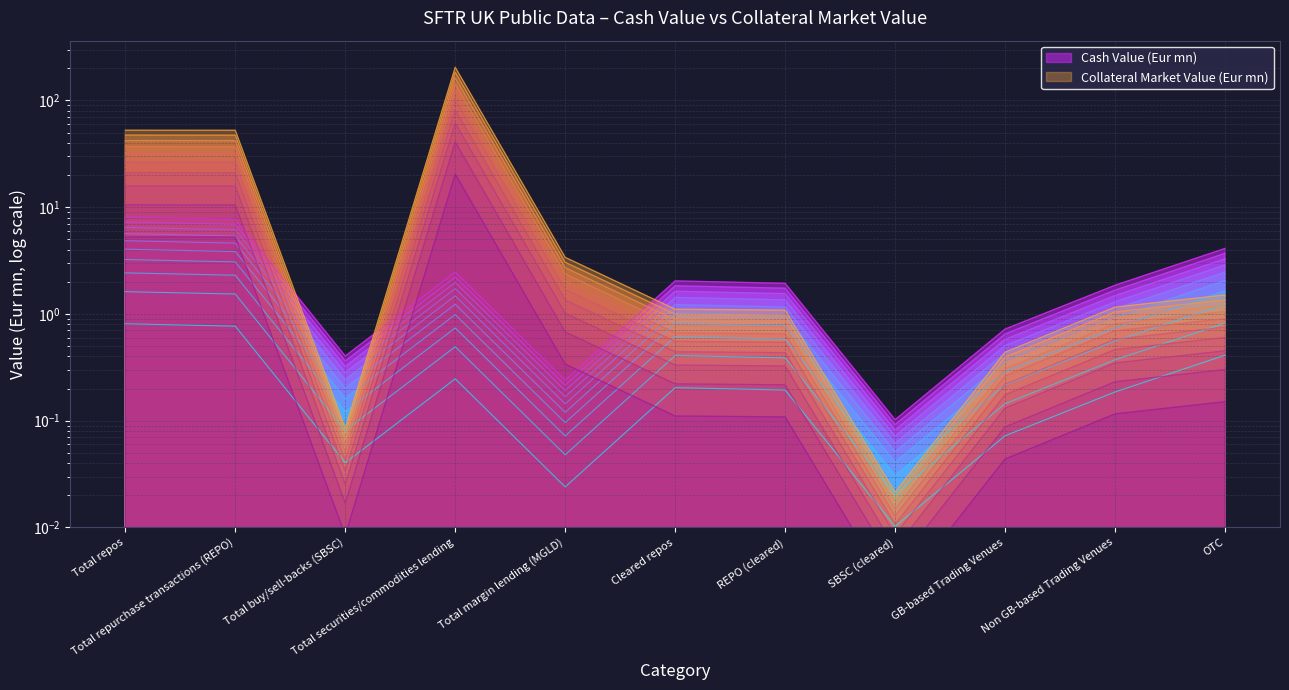

What is the label of the 6th point from the right?

Cleared repos